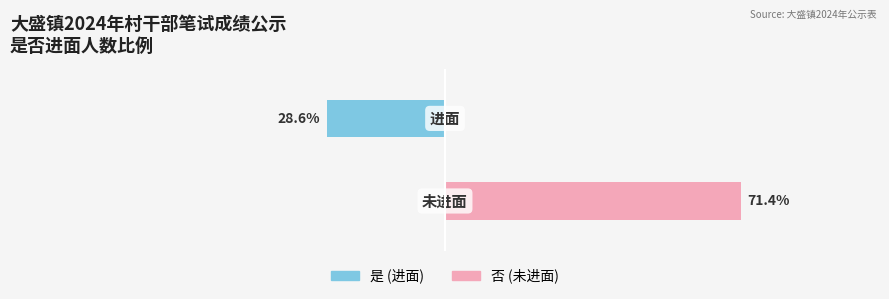

What is the value of the 否(未进面) bar at the 2nd from the left?

71.4